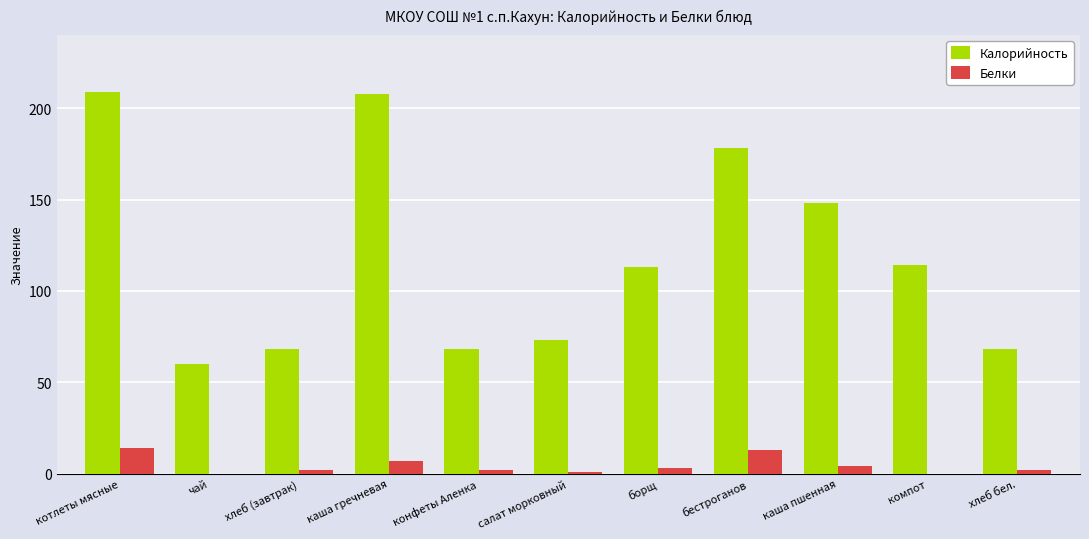

Is the value of Калорийность at каша пшенная greater than the value of Белки at чай?

Yes